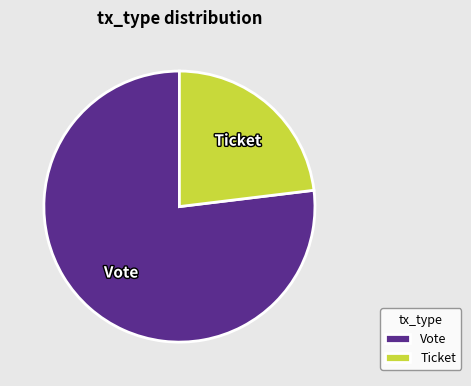

Which category accounts for the majority?

Vote